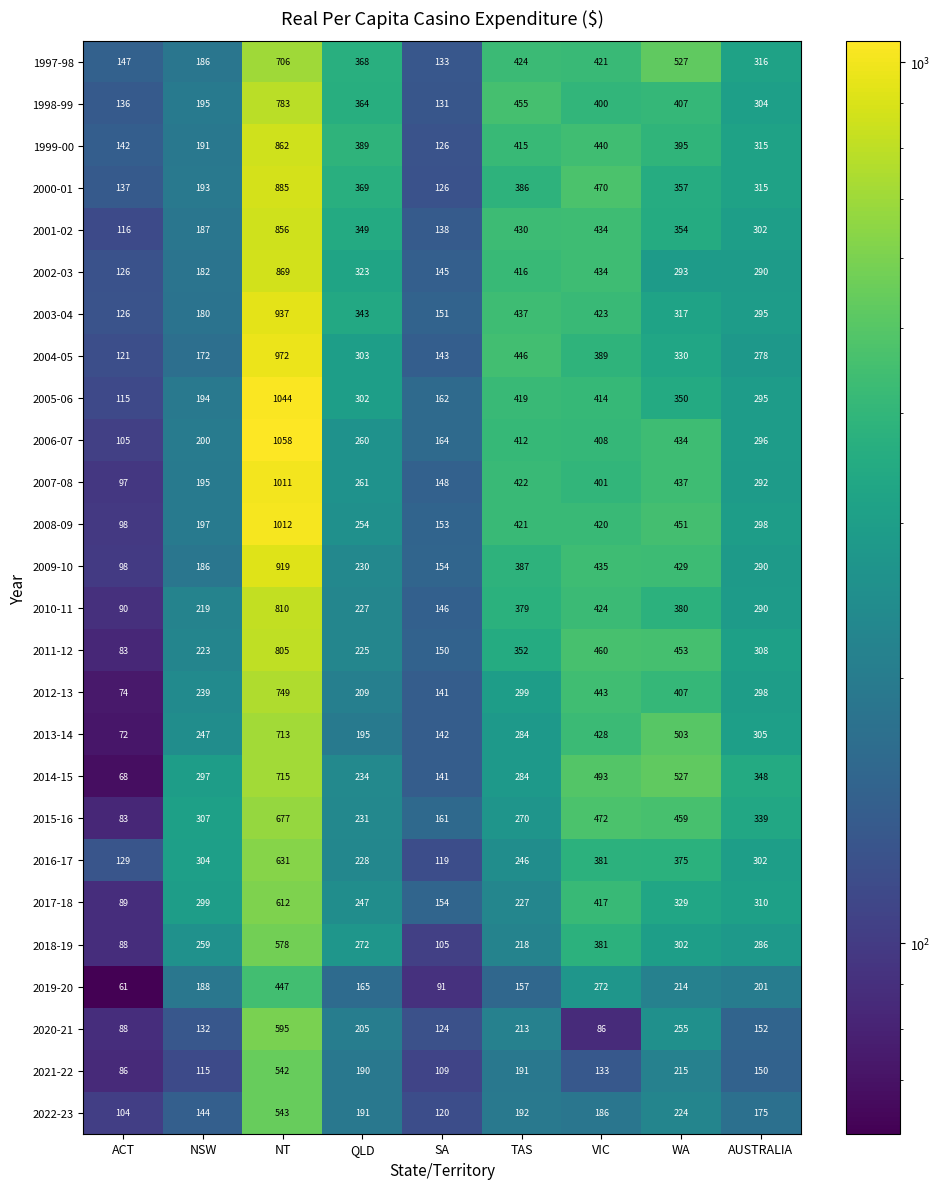

What is the difference between the 2009-10 values at NSW and NT?

733